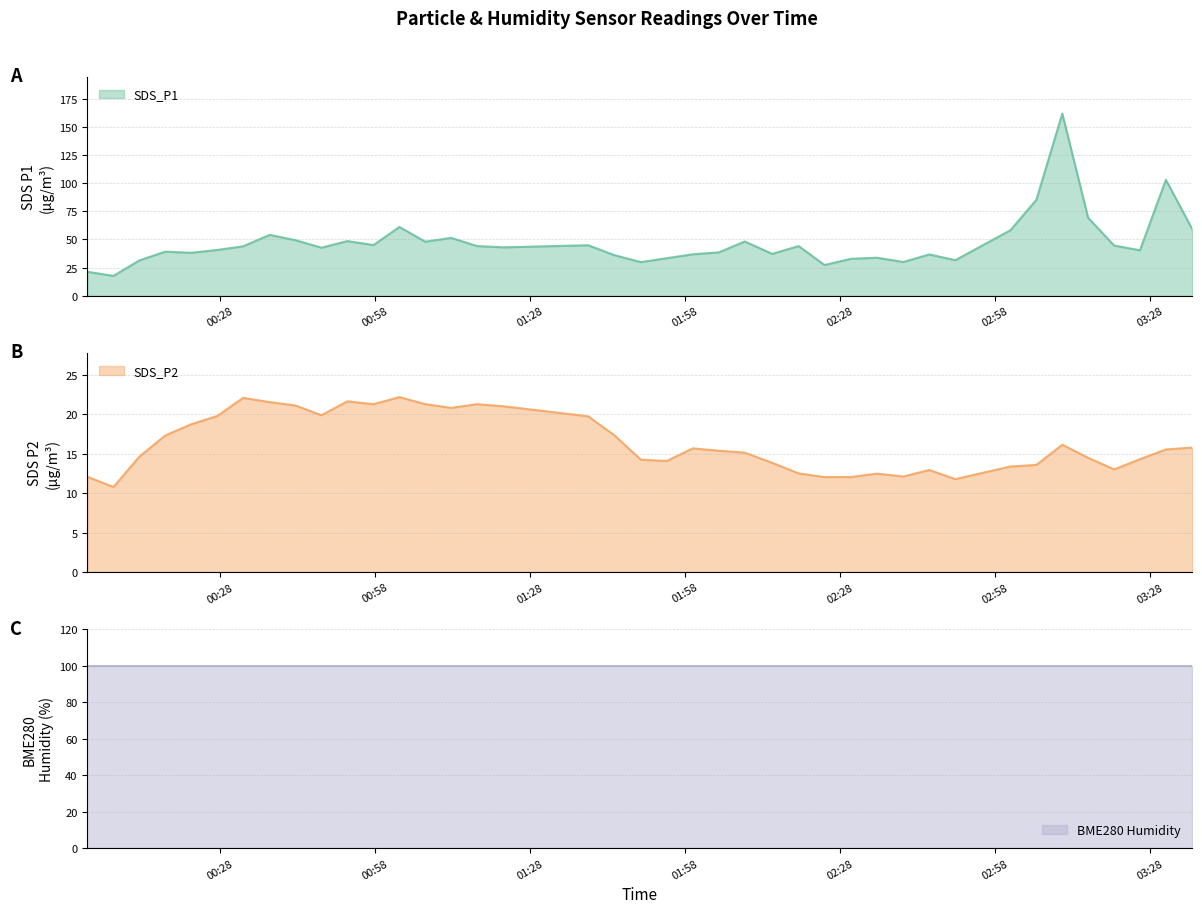

Which series has the largest total across all categories?

SDS_P1